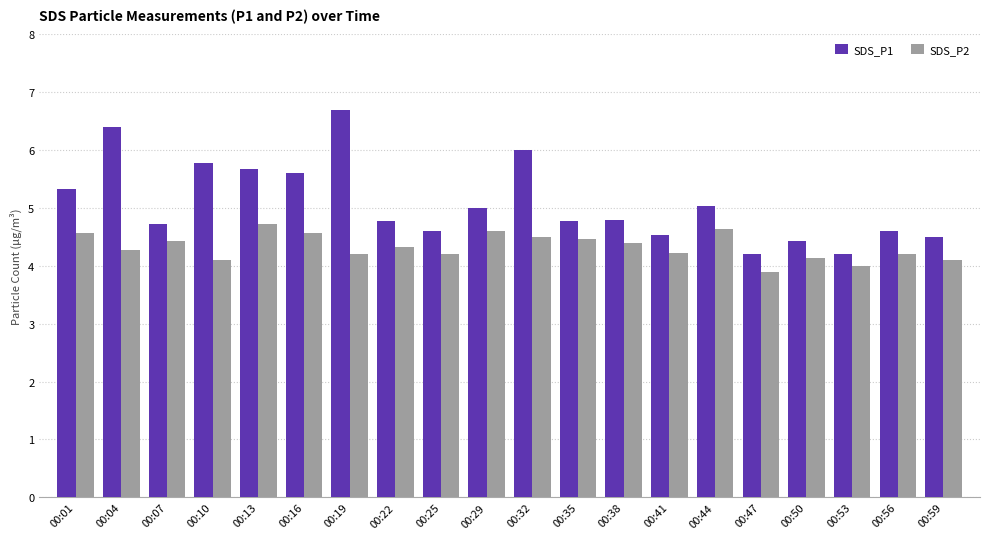

The value of SDS_P2 at 00:19 is 2.5. True or false?

False